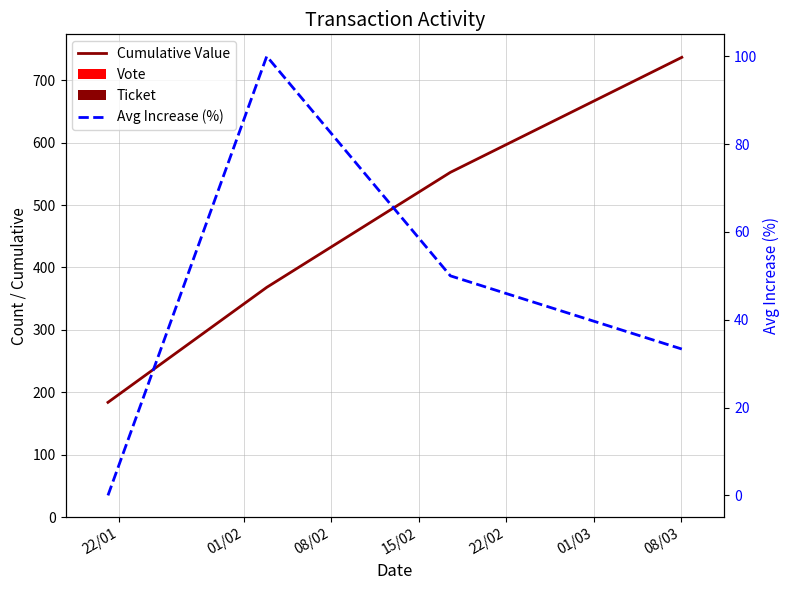

Where is Vote nearest to the value 0?

22/01